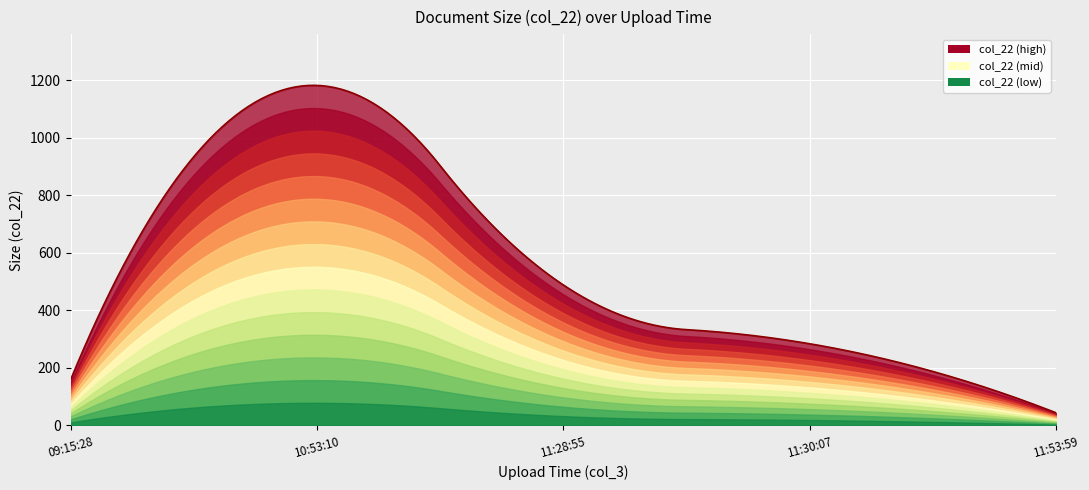

How many lines are shown in the chart?

1